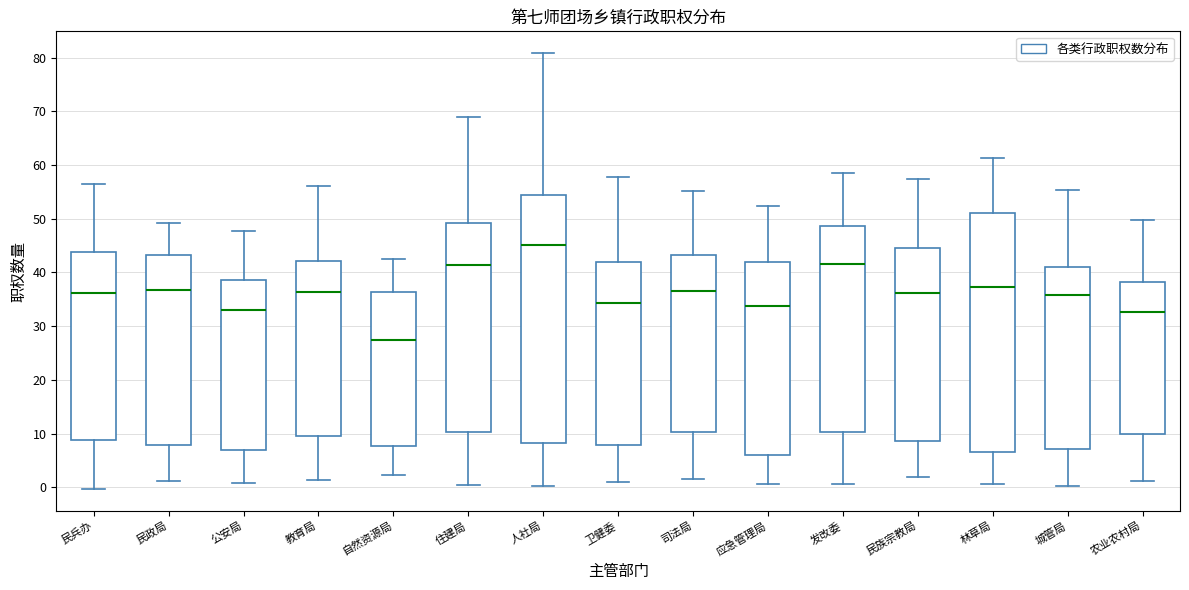

Reading left to right, read every box against the y-axis: the position of its median line, the range the box covers, and the ends of its whiskers. The values are not printed on the chart, so give them approximately, as read against the axis.

民兵办: median 36, box 9 to 44, whiskers 0 to 56
民政局: median 37, box 8 to 43, whiskers 1 to 49
公安局: median 33, box 7 to 39, whiskers 1 to 48
教育局: median 36, box 10 to 42, whiskers 1 to 56
自然资源局: median 27, box 8 to 36, whiskers 2 to 43
住建局: median 41, box 10 to 49, whiskers 0 to 69
人社局: median 45, box 8 to 54, whiskers 0 to 81
卫健委: median 34, box 8 to 42, whiskers 1 to 58
司法局: median 37, box 10 to 43, whiskers 2 to 55
应急管理局: median 34, box 6 to 42, whiskers 1 to 52
发改委: median 42, box 10 to 49, whiskers 1 to 59
民族宗教局: median 36, box 9 to 45, whiskers 2 to 57
林草局: median 37, box 7 to 51, whiskers 1 to 61
城管局: median 36, box 7 to 41, whiskers 0 to 55
农业农村局: median 33, box 10 to 38, whiskers 1 to 50